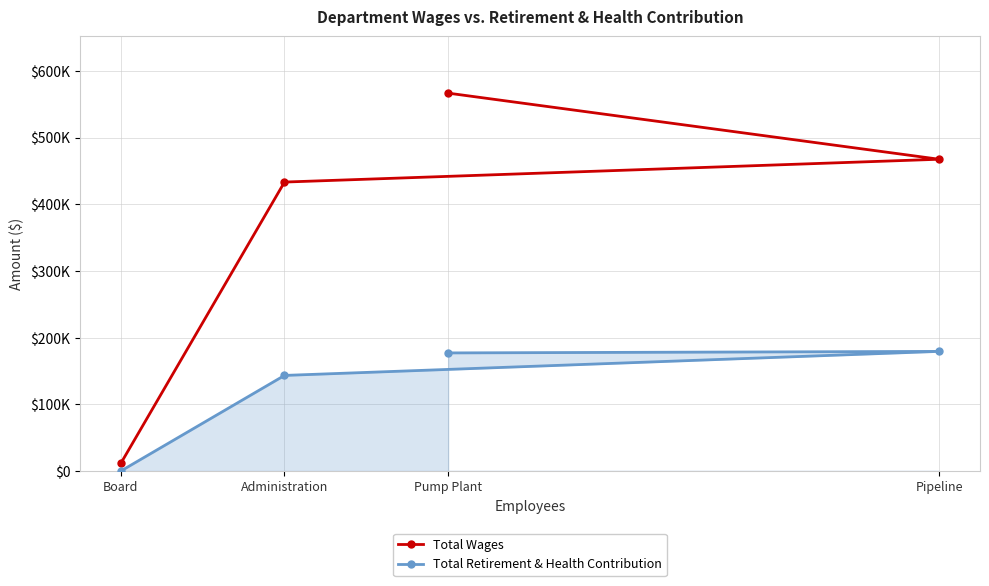

What is the approximate value of Total Retirement & Health Contribution at Pipeline?

179368